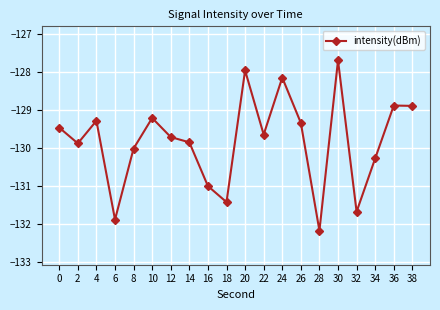

Is it true that the value at 4 is -179.5?

False